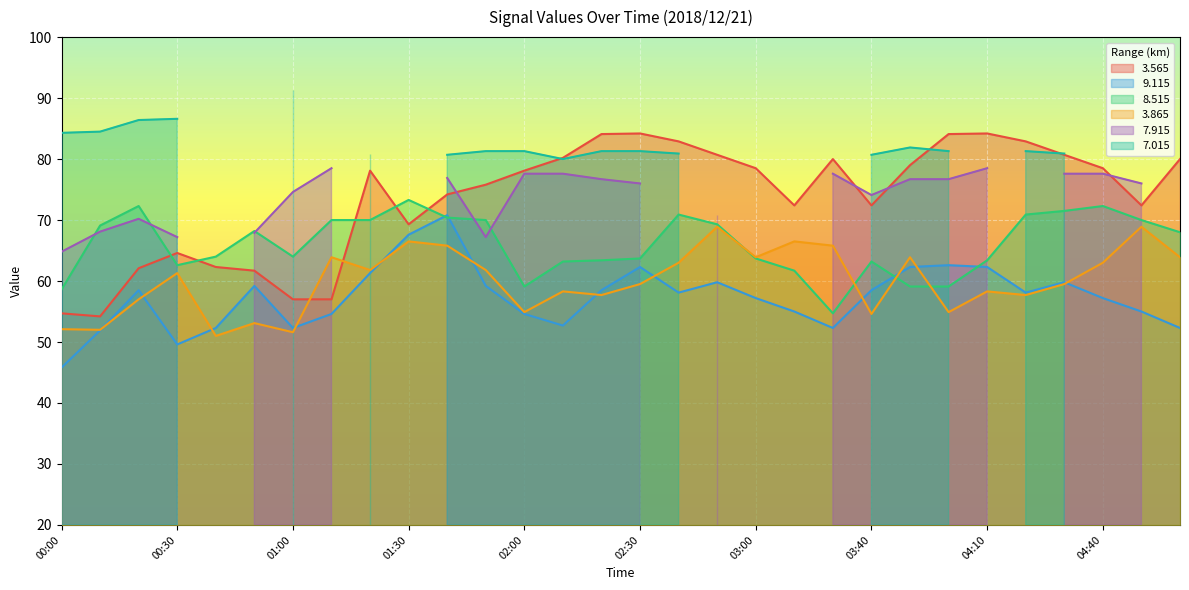

Is the value of 3.565 at 01:30 greater than the value of 9.115 at 02:30?

Yes